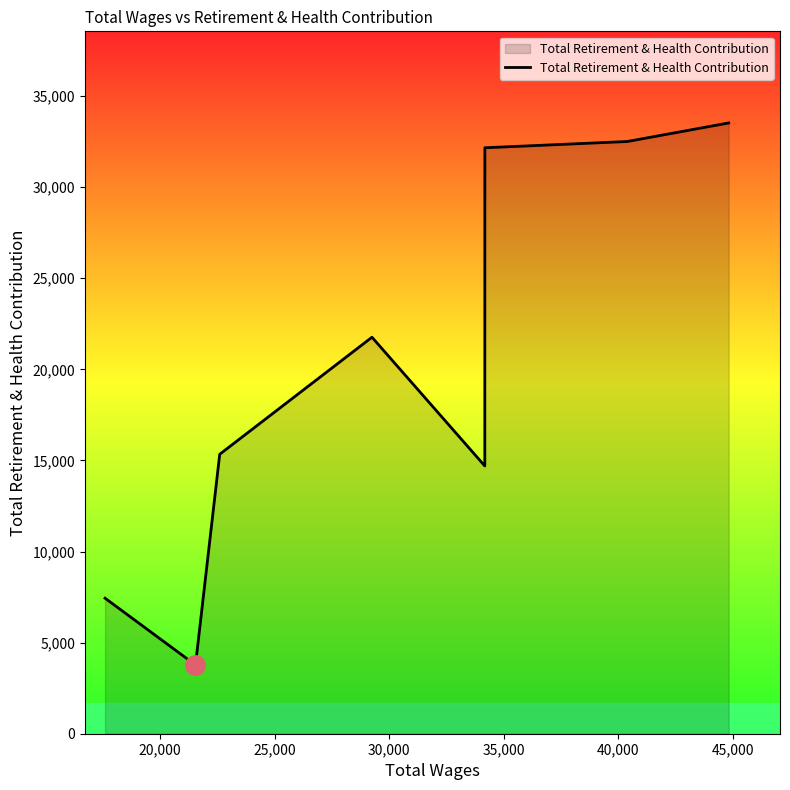

What is the difference between the maximum and minimum values?

29748